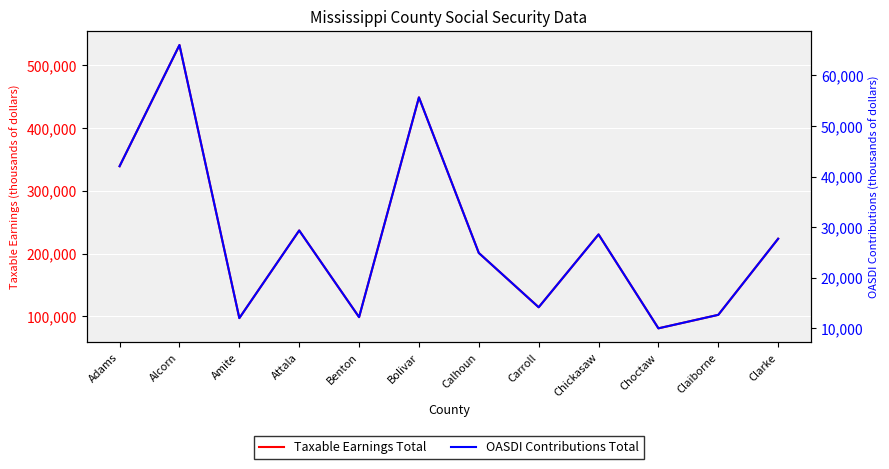

Rank the series by their average value, from highest to lowest.

Taxable Earnings Total, OASDI Contributions Total